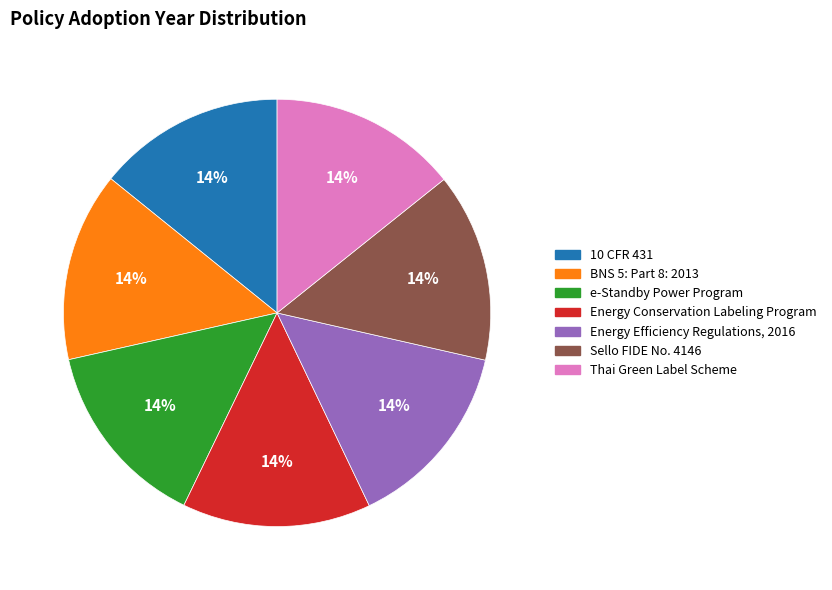

The BNS 5: Part 8: 2013 slice represents 14% of the pie. True or false?

True